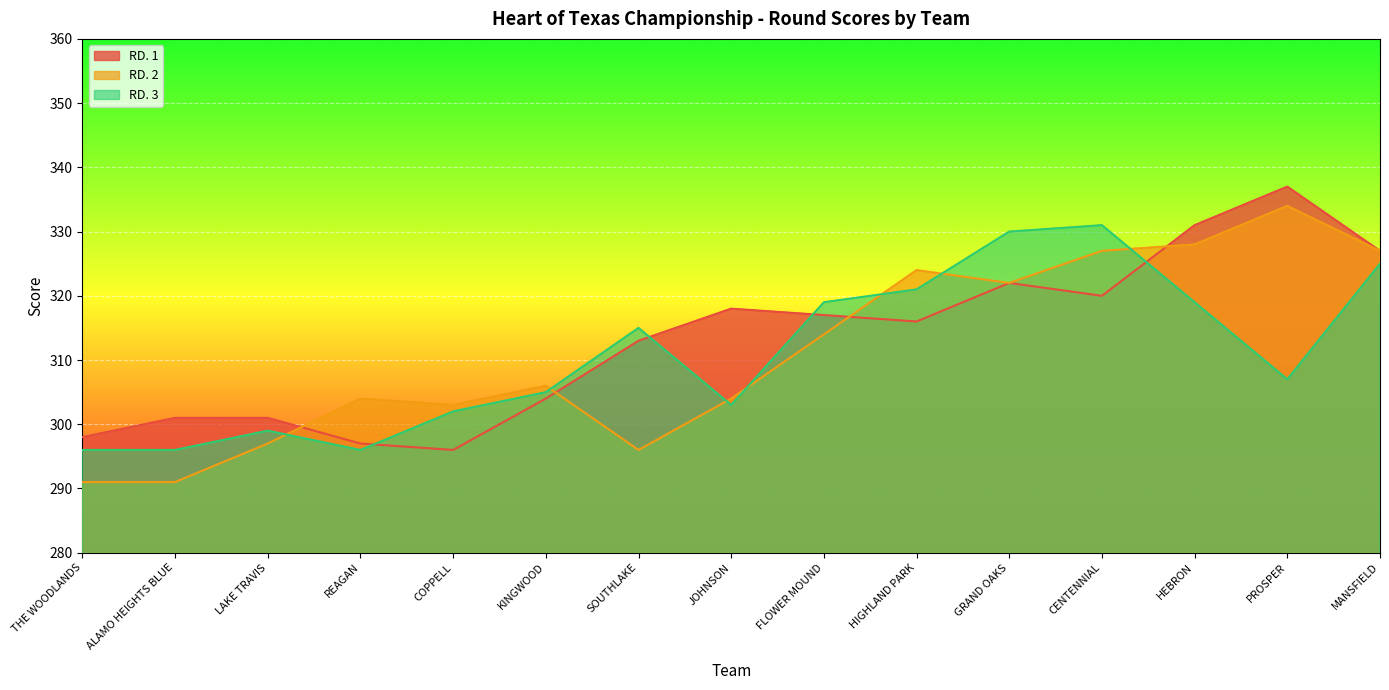

List the series in order of their peak value, lowest first.

RD. 3, RD. 2, RD. 1